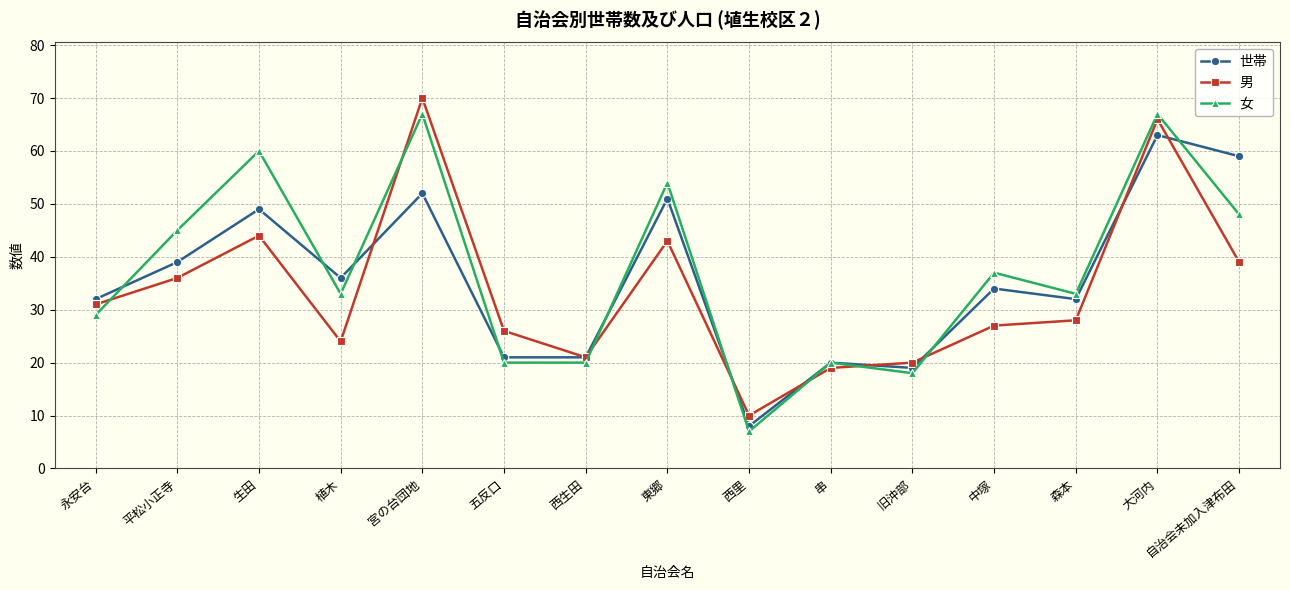

What is the spread (max minus min) of values at 大河内?

4